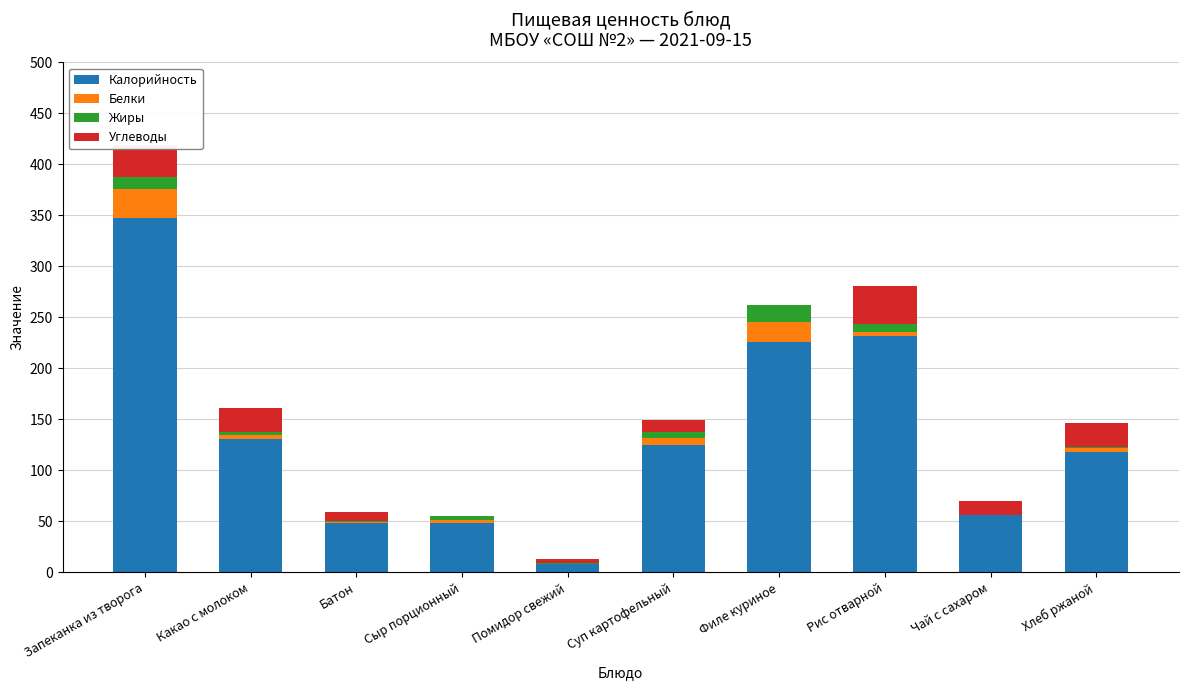

Count the number of categories in the chart.

10